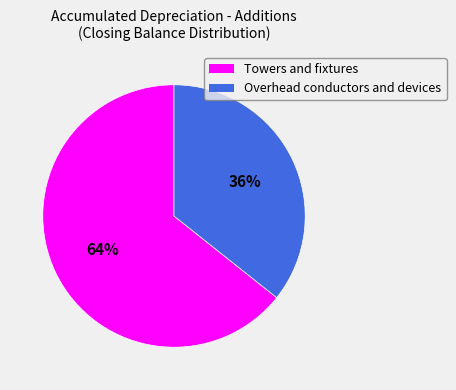

Is there any slice that represents more than half of the pie?

Yes